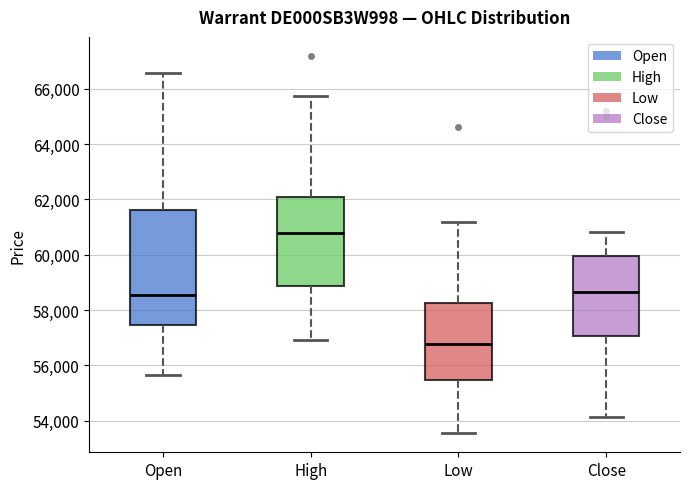

Reading left to right, read every box against the y-axis: the position of its median line, the range the box covers, and the ends of its whiskers. The values are not printed on the chart, so give them approximately, as read against the axis.

Open: median 58600, box 57400 to 61600, whiskers 55600 to 66600
High: median 60800, box 58800 to 62000, whiskers 57000 to 65800
Low: median 56800, box 55400 to 58200, whiskers 53600 to 61200
Close: median 58600, box 57000 to 60000, whiskers 54200 to 60800